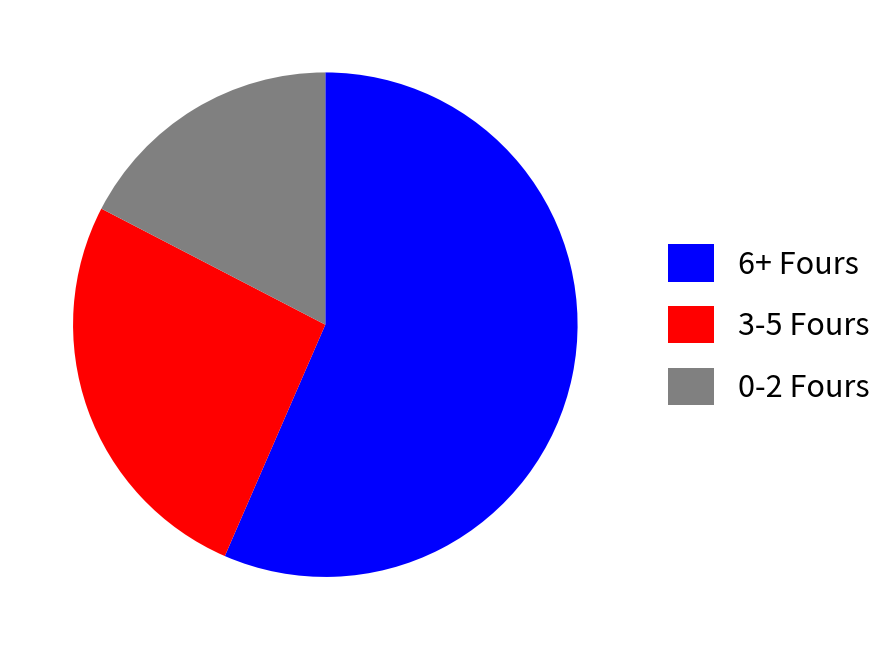

Rank the categories by value from highest to lowest.

6+ Fours, 3-5 Fours, 0-2 Fours